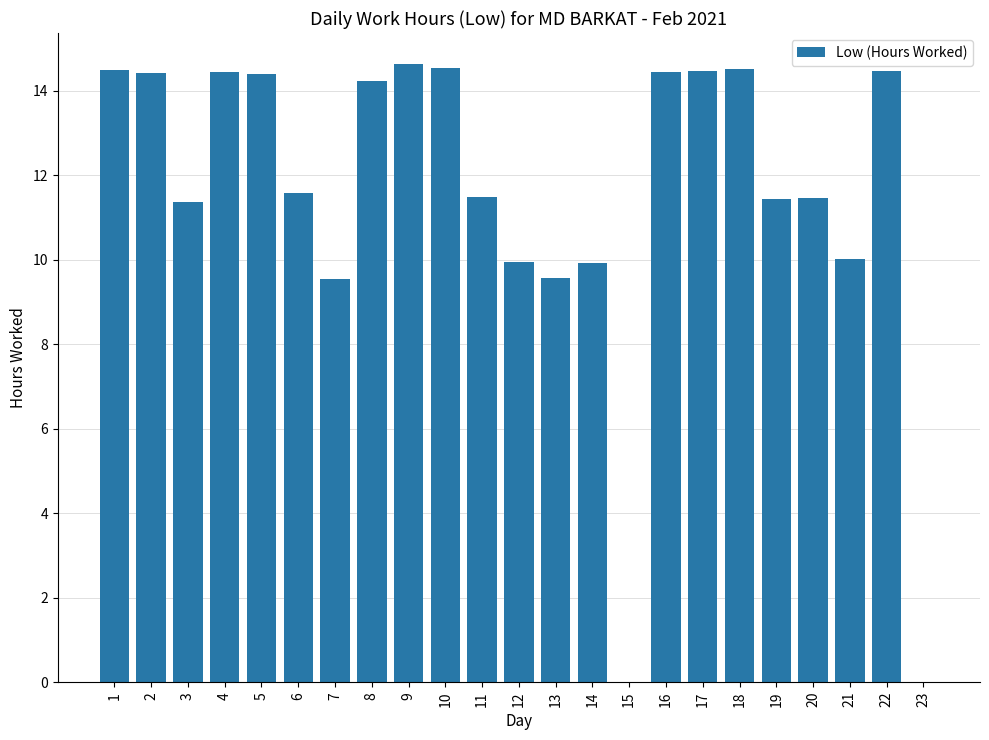

What is the sum of the values at 13 and 21?

19.6